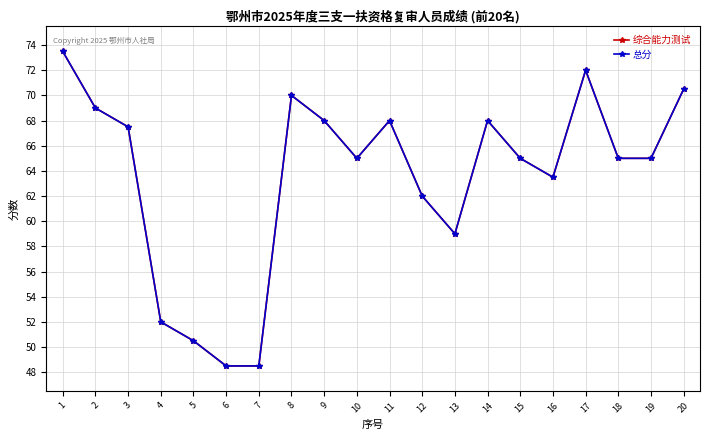

What is the value of the 综合能力测试 point at the 16th from the left?

63.5